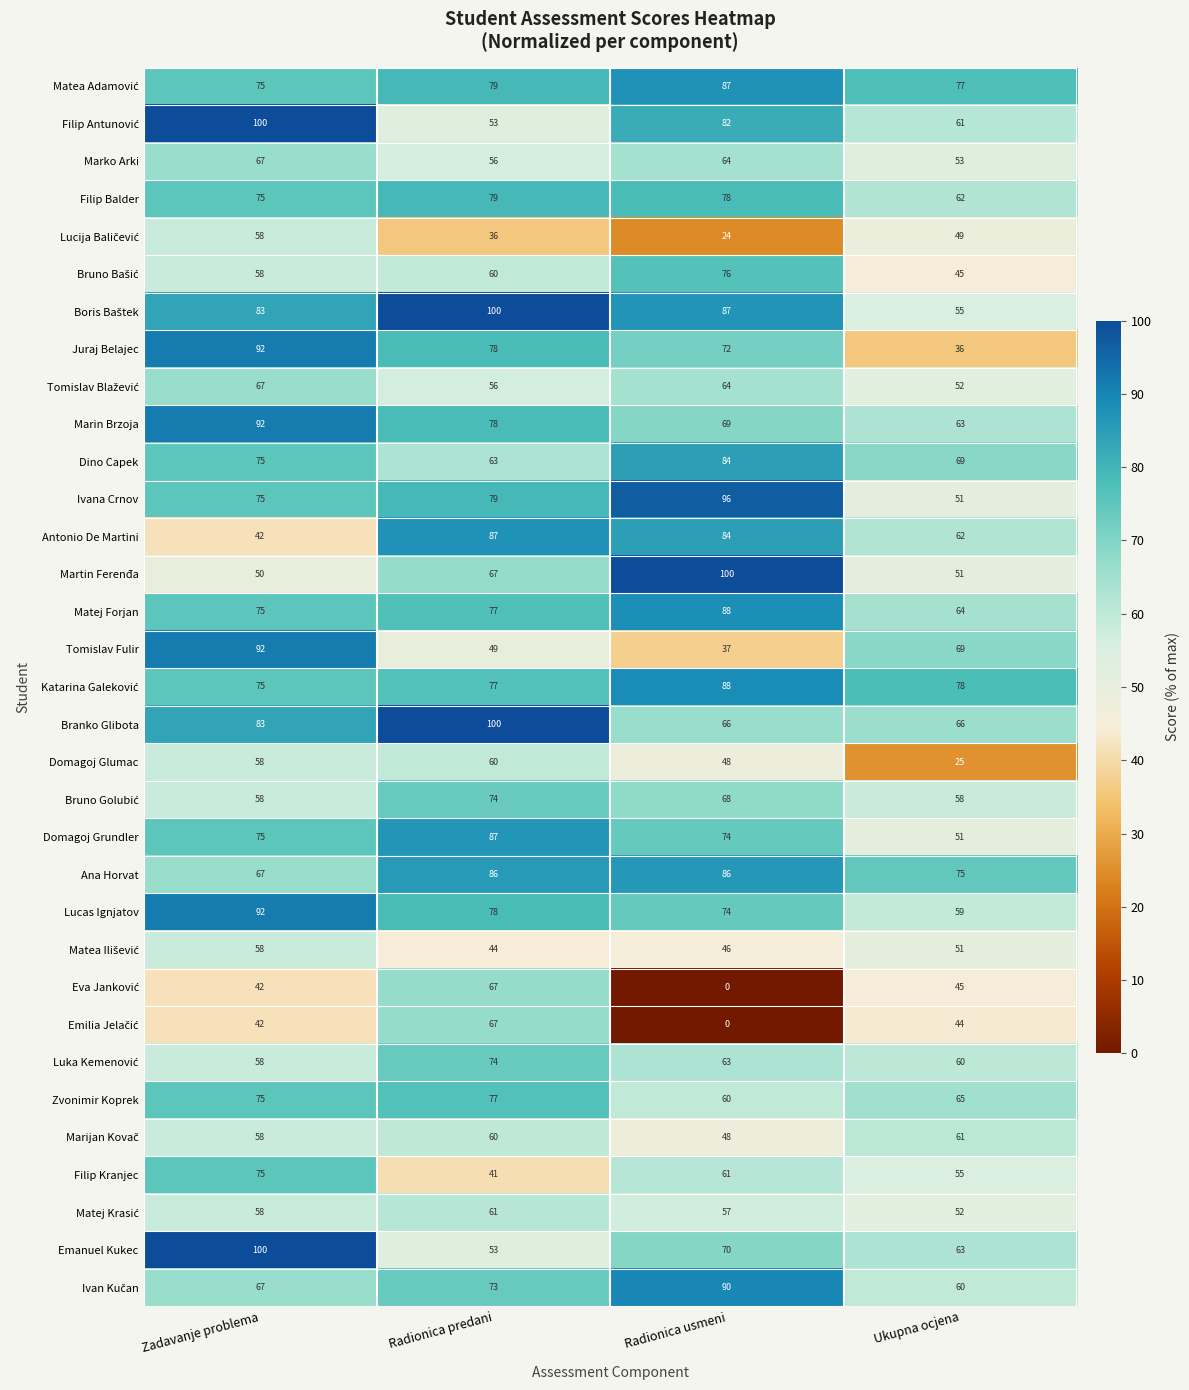

What is the sum of the Zvonimir Koprek values at Ukupna ocjena and Zadavanje problema?

140